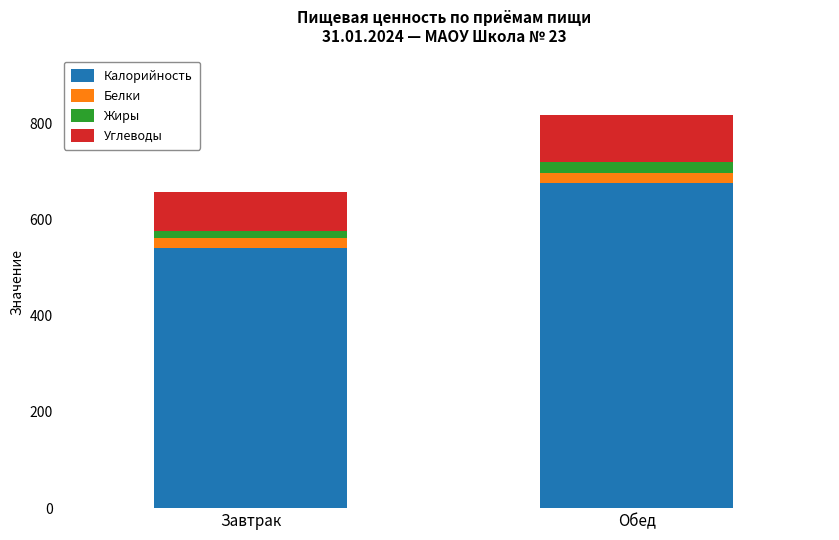

The value of Калорийность at Обед is 254.5. True or false?

False